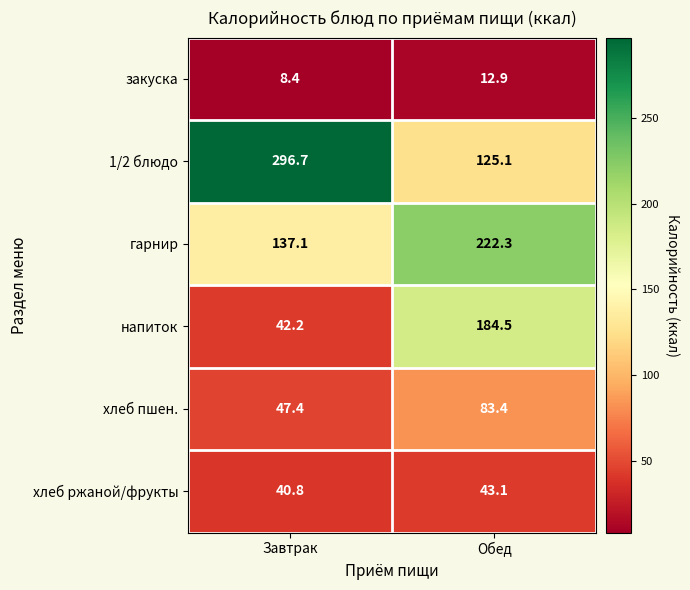

Which series has the largest range (max minus min)?

1/2 блюдо